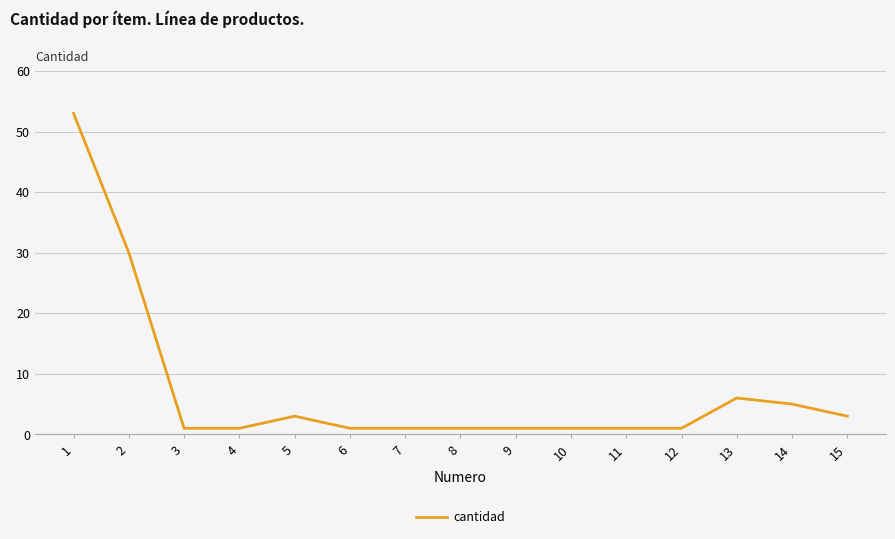

What is the maximum value shown in the chart?

53